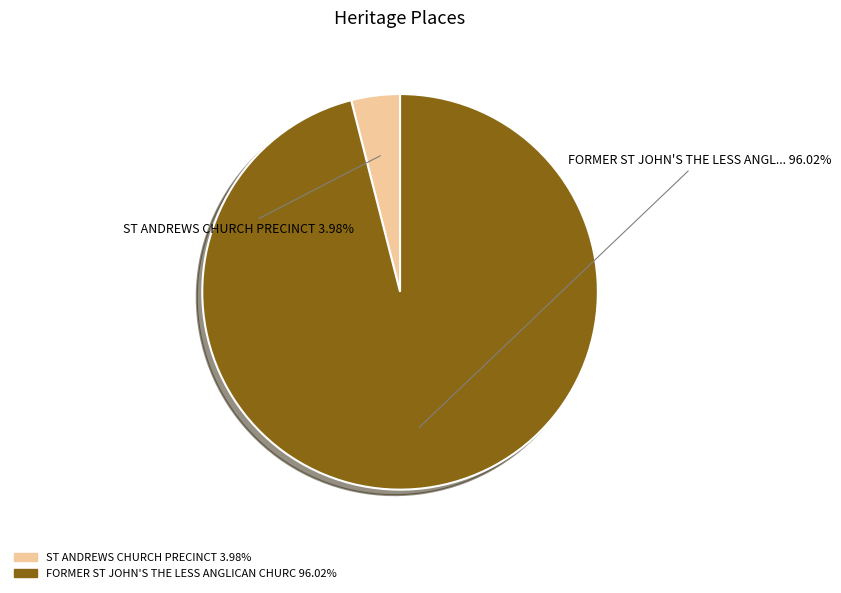

Is there a majority slice in this chart?

Yes